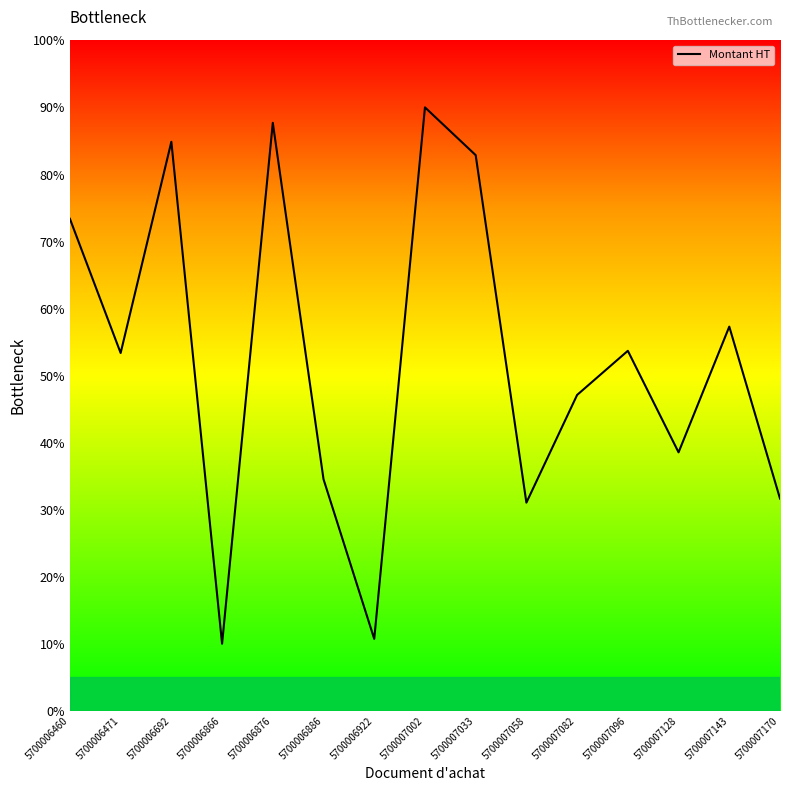

At which label does the data first exceed 53?

5700006460